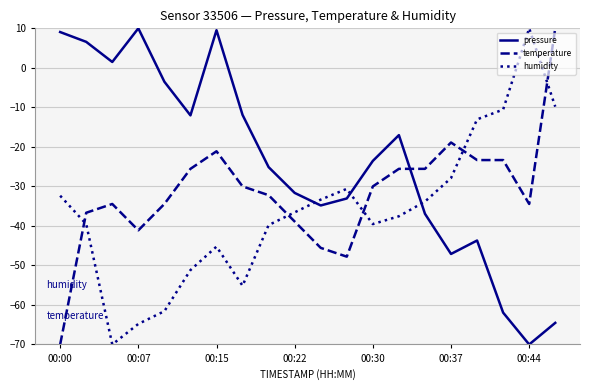

Rank the series by their average value, from highest to lowest.

pressure, temperature, humidity